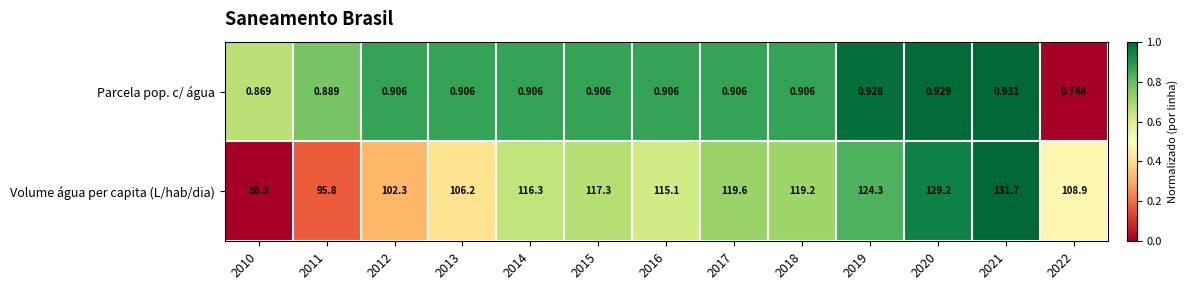

Rank the series at 2011 from lowest to highest value.

Parcela pop. c/ água, Volume água per capita (L/hab/dia)